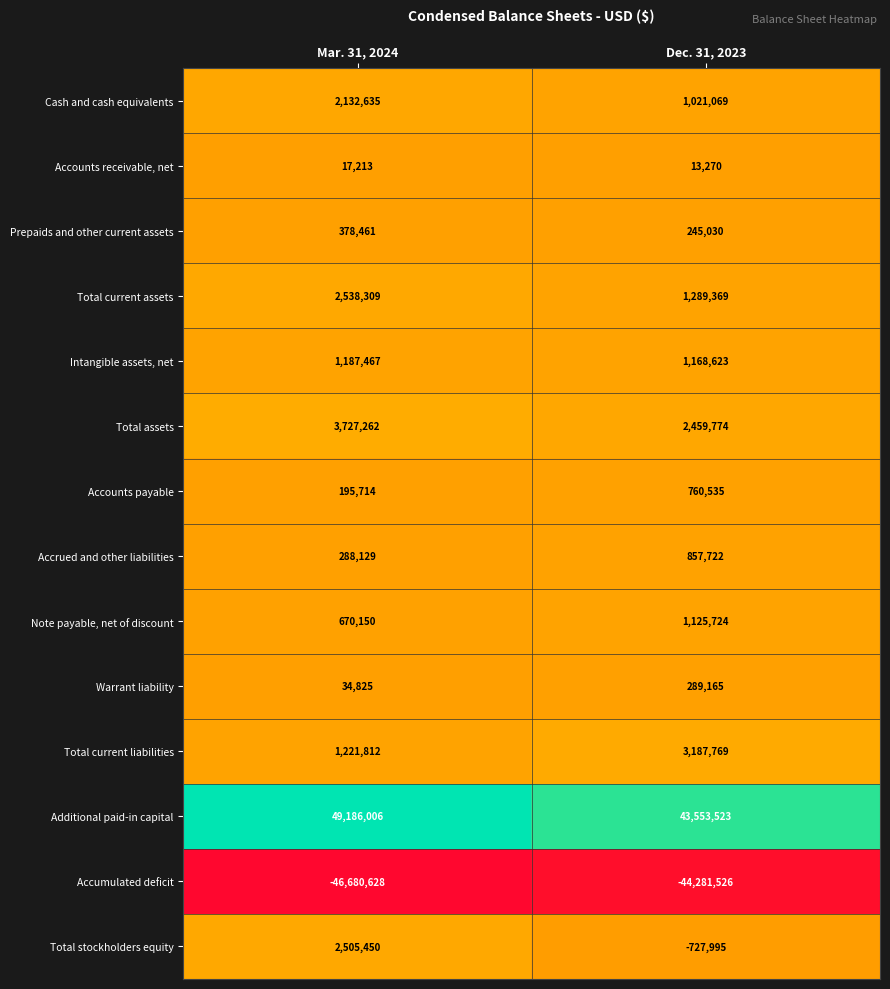

Read the Cash and cash equivalents value at Dec. 31, 2023, to the nearest 10.

1021070